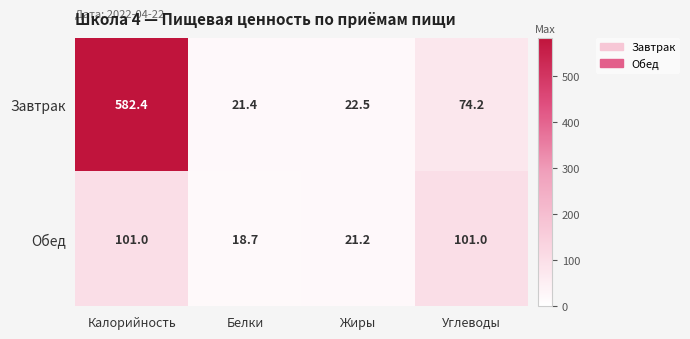

Which series has the largest range (max minus min)?

Завтрак